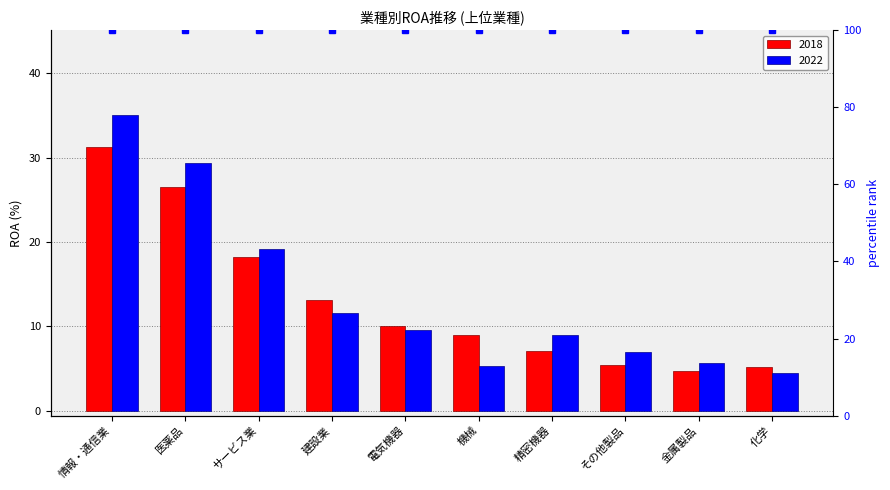

How many bars are there in each group?

2